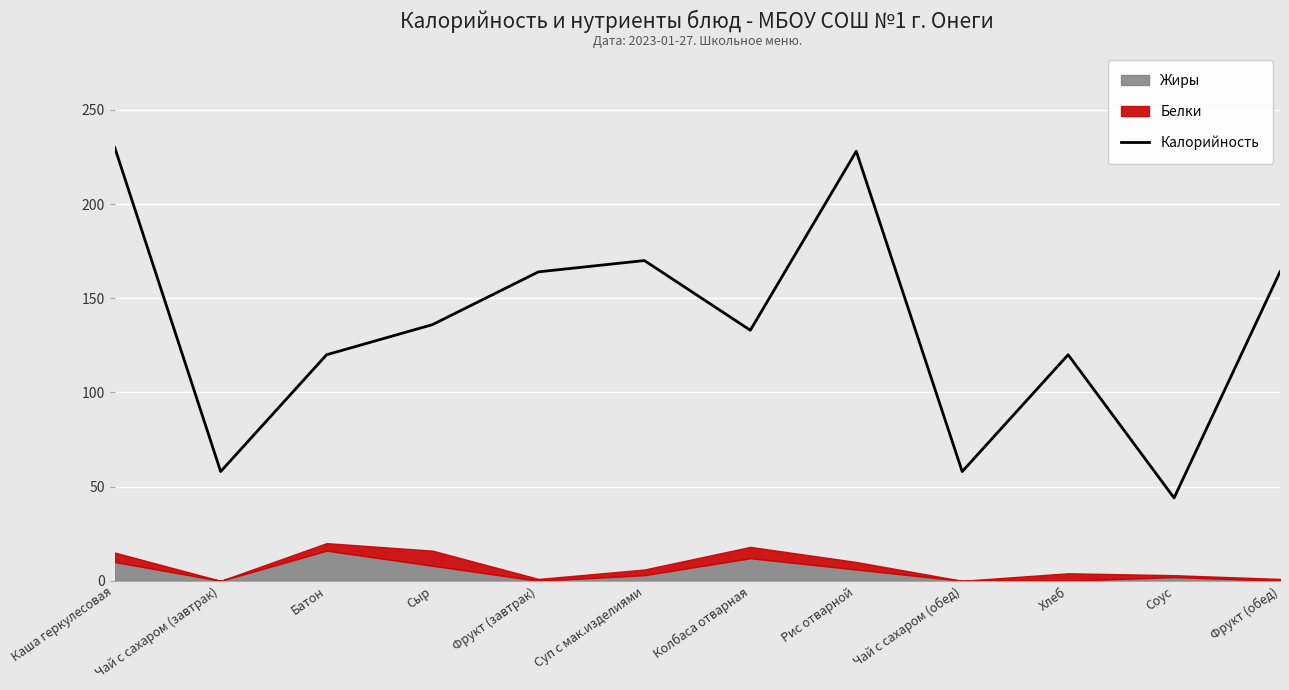

How many values exceed 136?

5